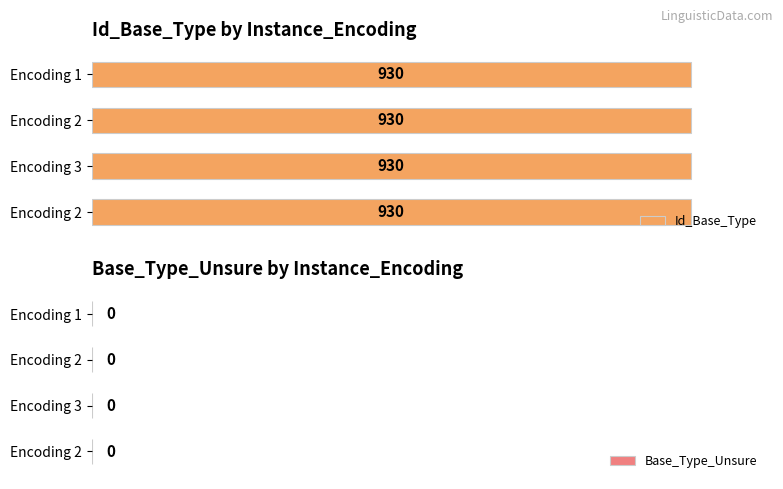

Which label corresponds to the largest value in the chart?

2